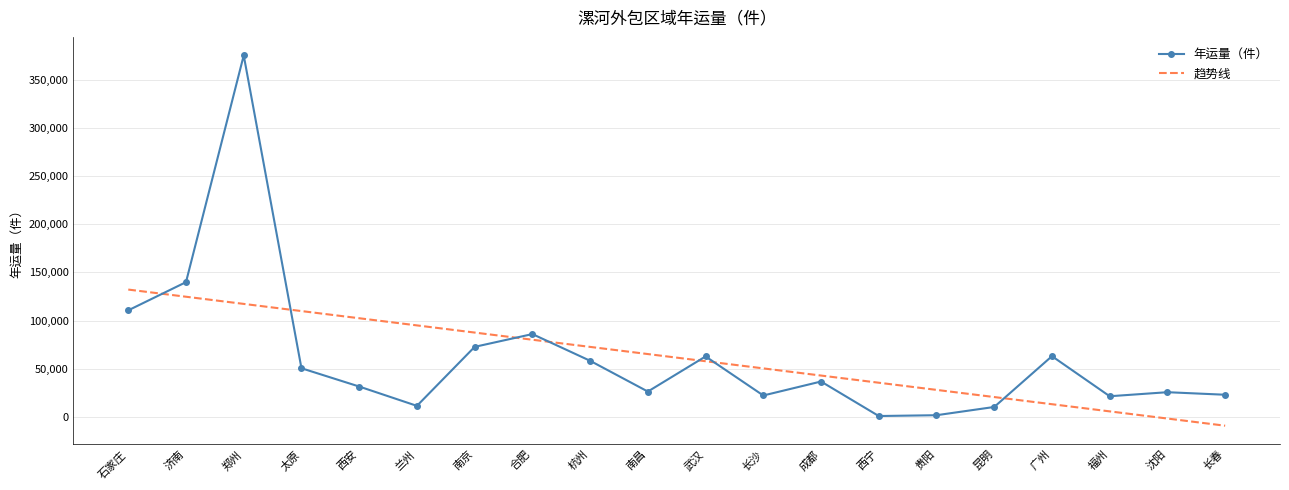

What position from the right is 西安?

16